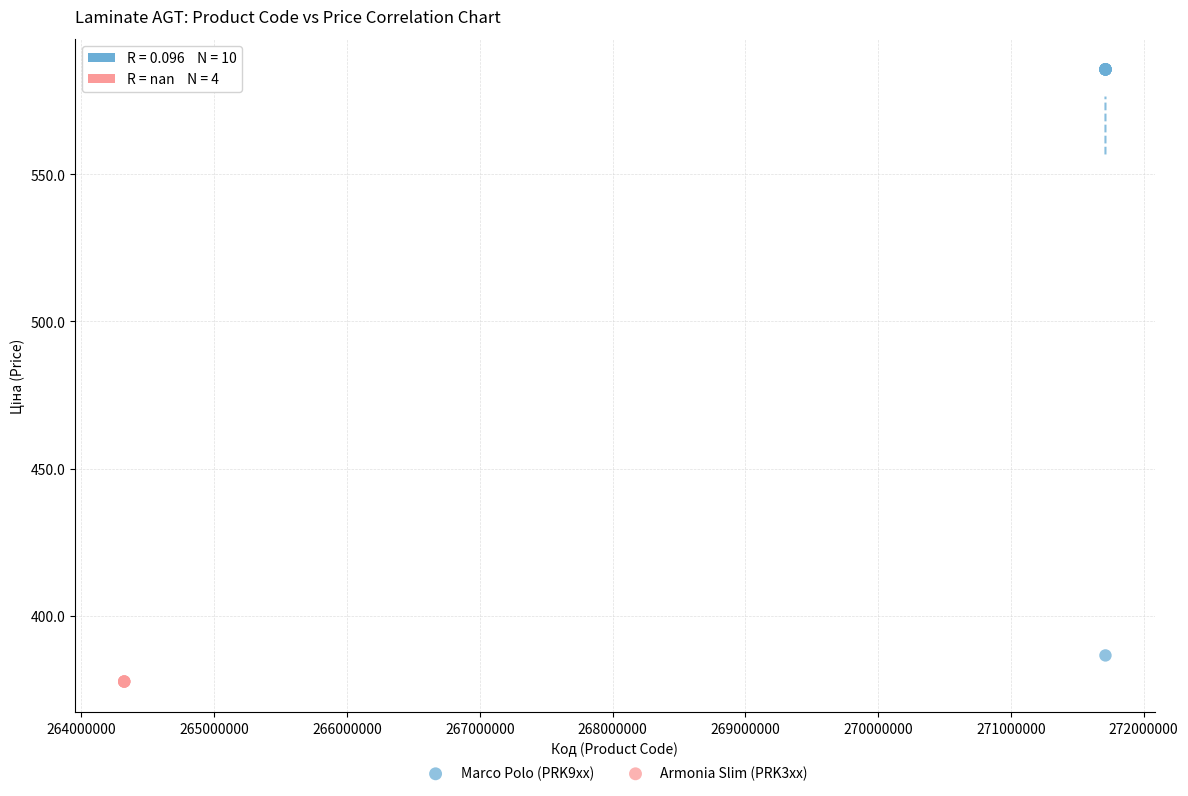

Which series reaches the maximum Y coordinate?

Marco Polo (PRK9xx)